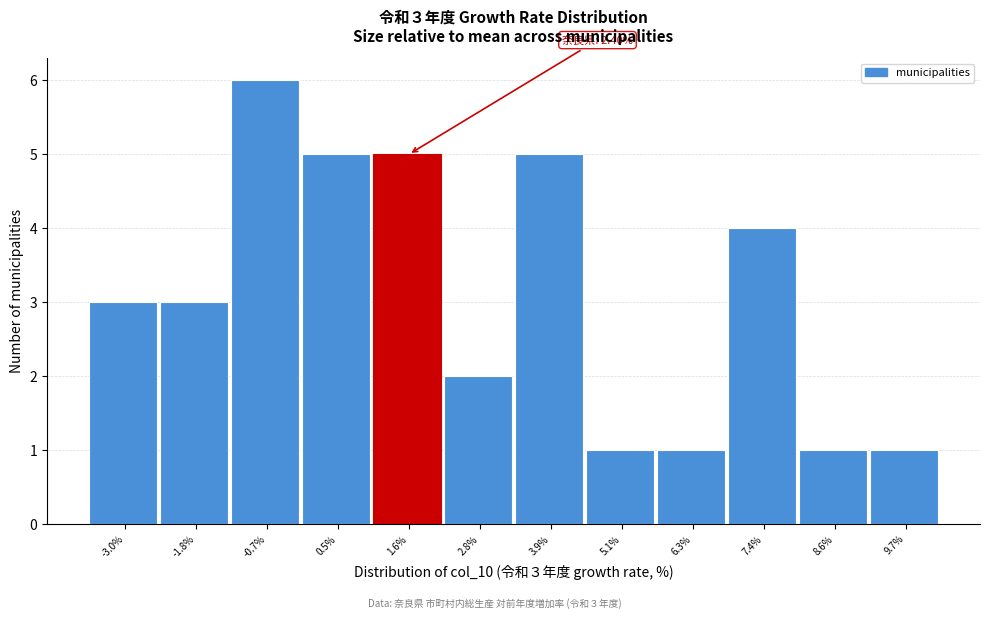

Reading left to right, what are all the values shown in this chart?

3	3	6	5	5	2	5	1	1	4	1	1